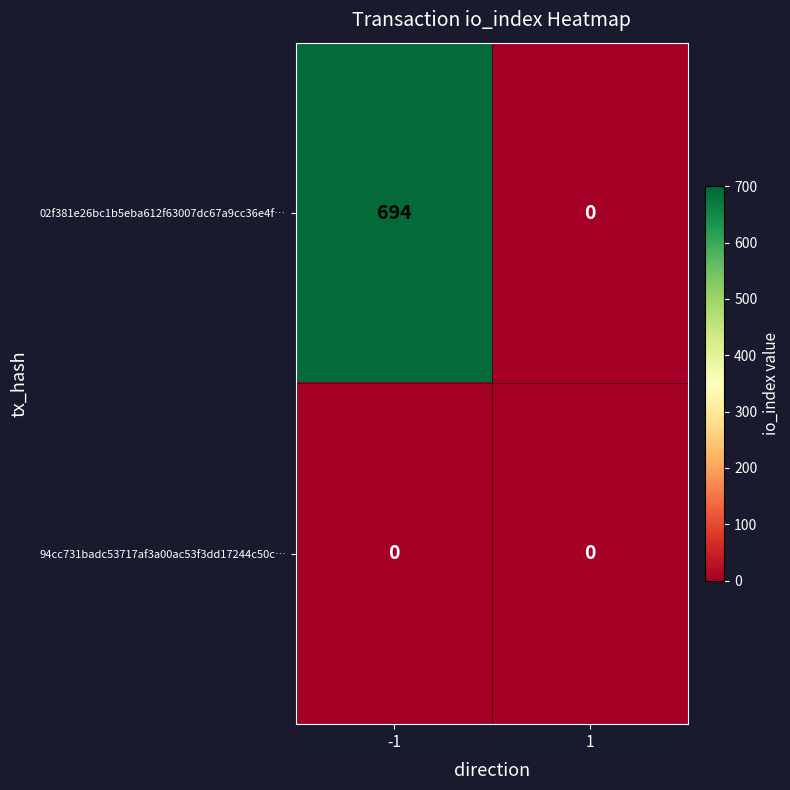

Which series has the widest spread of values?

02f381e26bc1b5eba612f63007dc67a9cc36e4f…